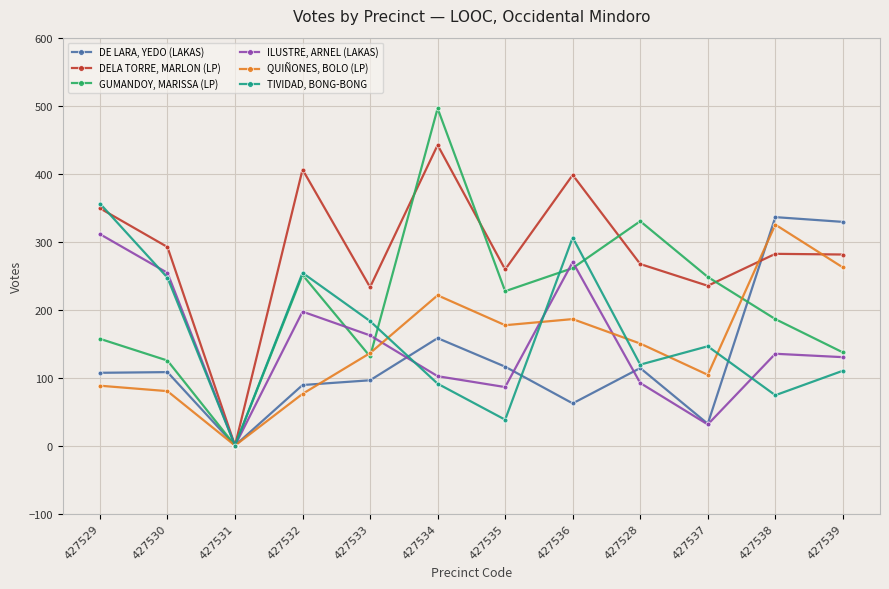

Which series has the widest spread of values?

GUMANDOY, MARISSA (LP)